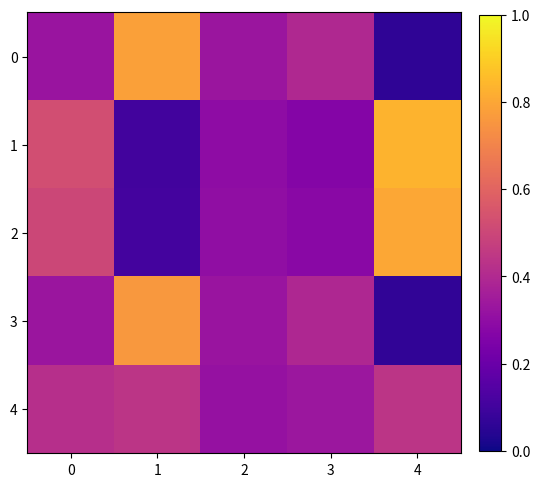

Which series has the largest range (max minus min)?

1